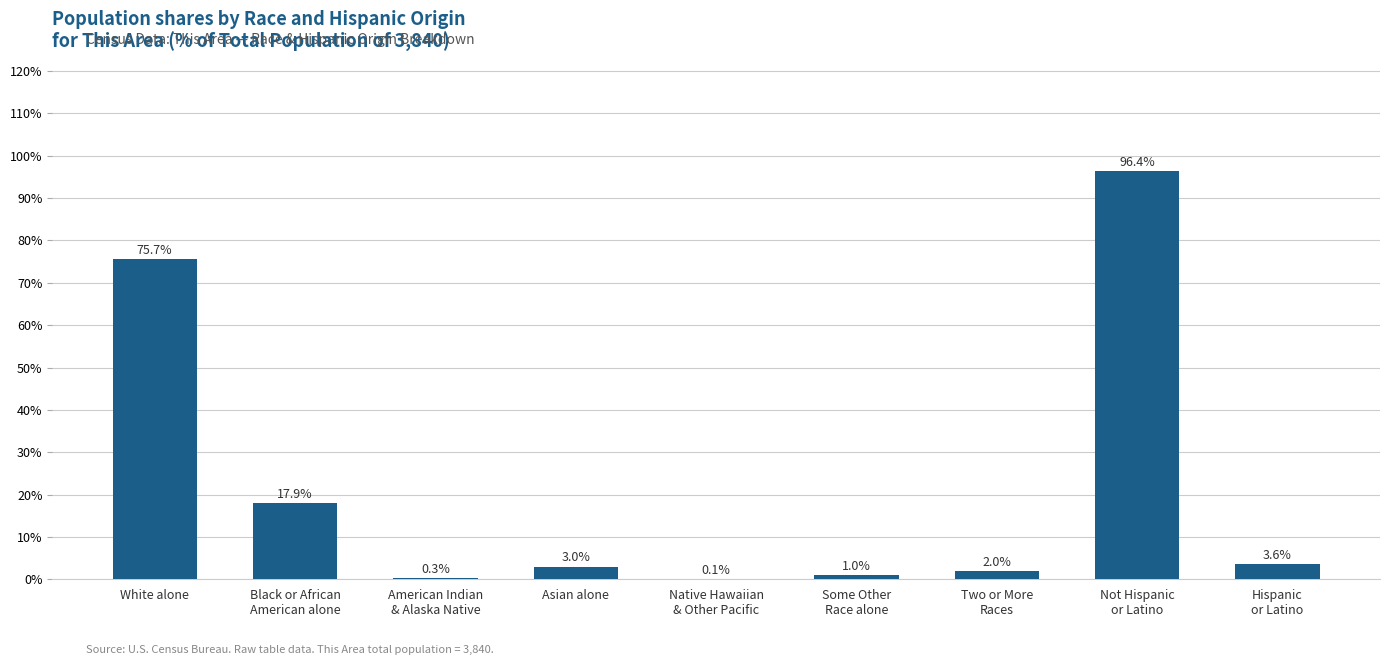

What is the maximum value shown in the chart?

96.4